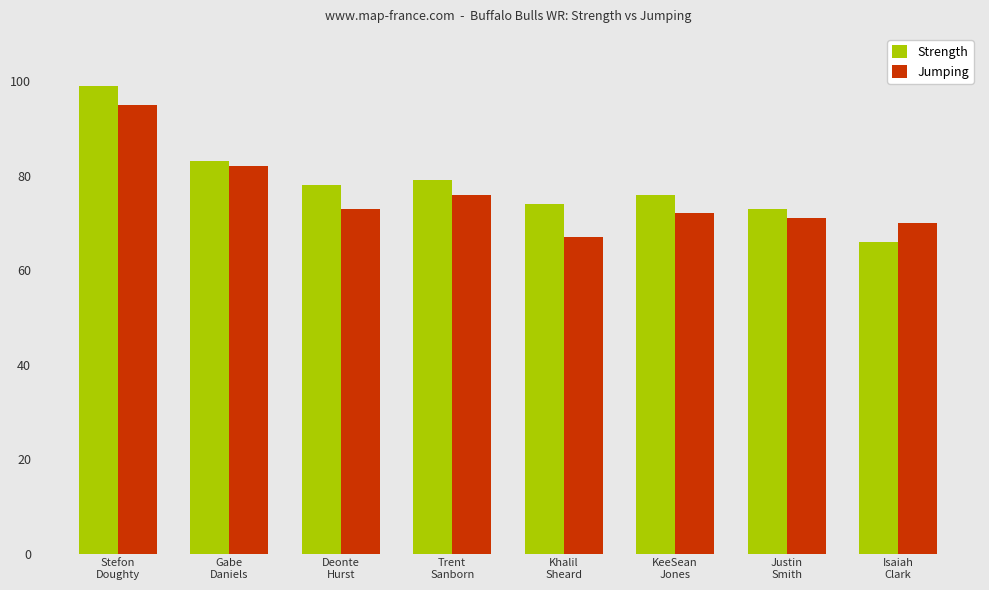

The value of Jumping at KeeSean
Jones is 72. True or false?

True